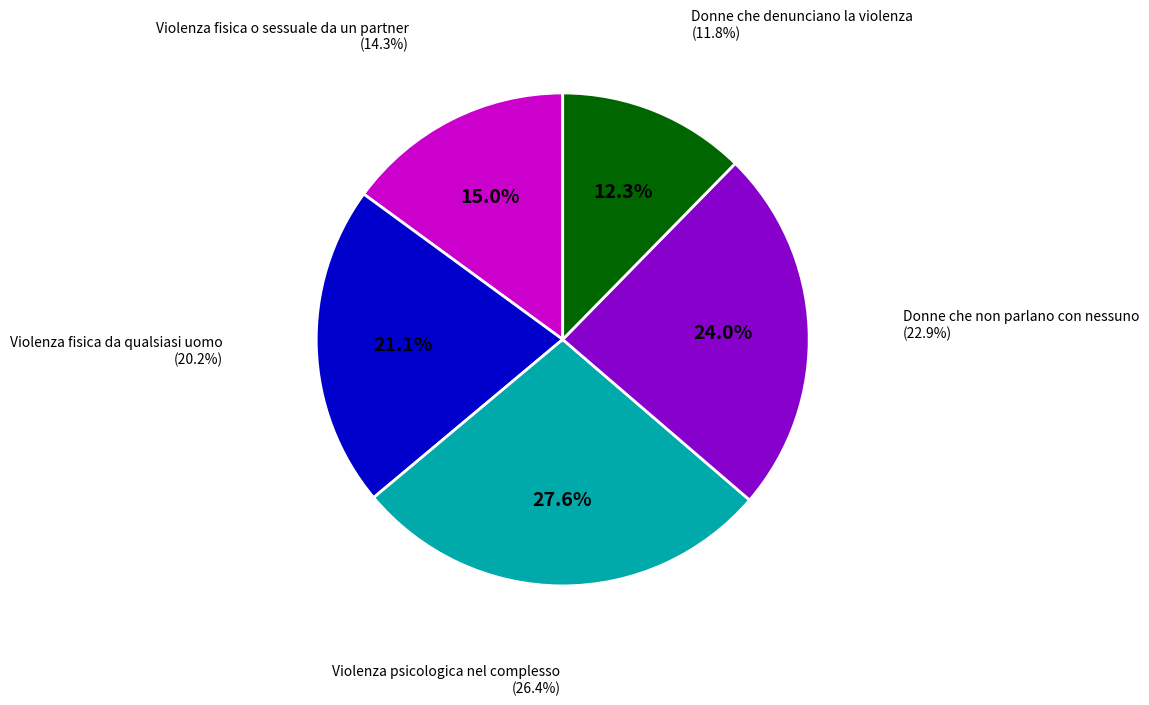

Rank the categories by value from highest to lowest.

Violenza psicologica nel complesso (26.4%), Donne che non parlano con nessuno (22.9%), Violenza fisica da qualsiasi uomo (20.2%), Violenza fisica o sessuale da un partner (14.3%), Donne che denunciano la violenza (11.8%)